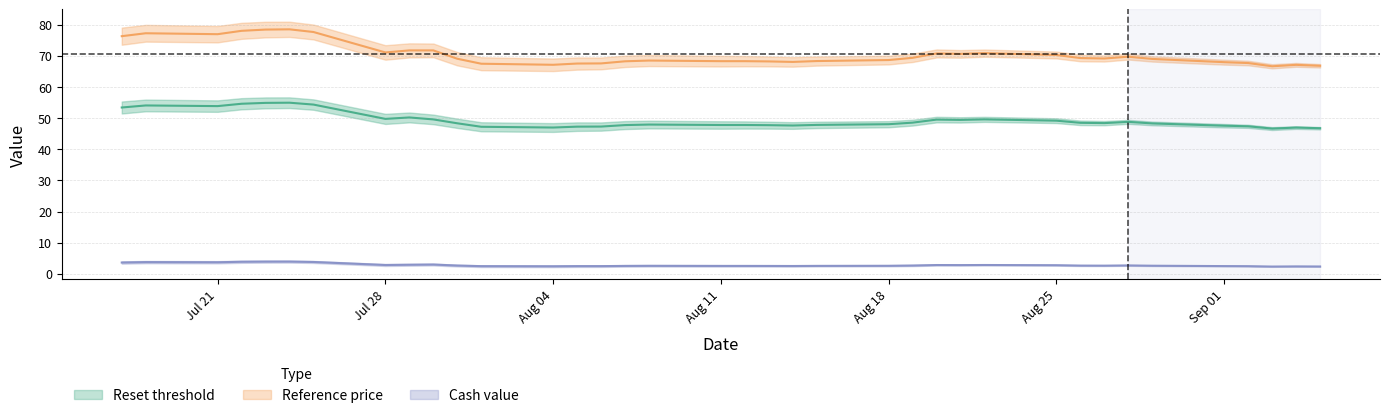

Reading right to left, transcribe all the data shown in this chart.

Reset threshold: 46.8	47.0	46.6	47.4	47.6	48.3	48.8	48.4	48.5	49.2	49.6	49.4	49.5	48.6	48.0	47.8	47.6	47.7	47.8	47.8	47.9	47.8	47.3	47.3	47.0	47.2	48.3	49.6	50.2	49.8	54.3	55.0	54.9	54.6	53.9	54.1	53.4
Reference price: 66.8	67.1	66.6	67.7	68.0	69.0	69.7	69.1	69.3	70.3	70.9	70.6	70.8	69.4	68.6	68.3	68.0	68.2	68.3	68.3	68.5	68.2	67.6	67.5	67.1	67.5	69.1	71.7	71.7	71.1	77.6	78.5	78.4	78.0	76.9	77.2	76.3
Cash value: 2.4	2.4	2.4	2.5	2.5	2.6	2.7	2.6	2.7	2.8	2.9	2.8	2.9	2.7	2.6	2.6	2.5	2.6	2.6	2.6	2.6	2.6	2.5	2.5	2.5	2.5	2.7	3.0	2.9	2.9	3.8	4.0	4.0	3.9	3.7	3.8	3.6